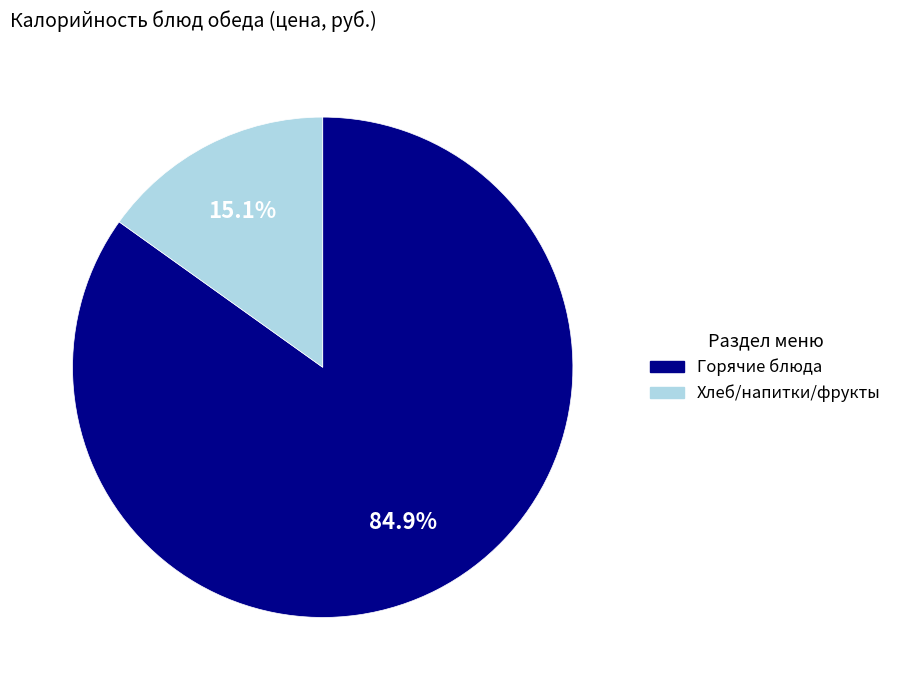

What is the largest slice in the pie chart?

Горячие блюда